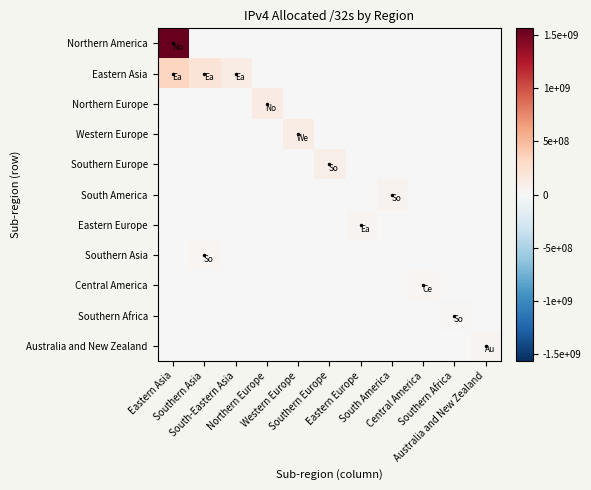

How many distinct data groups are displayed?

11